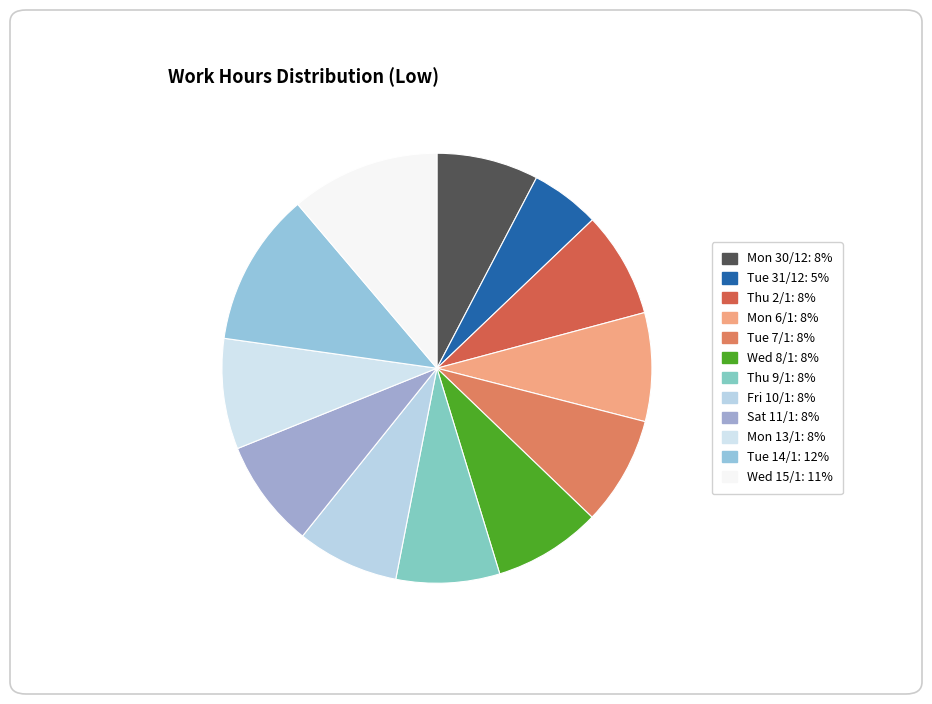

Is there any slice that represents more than half of the pie?

No